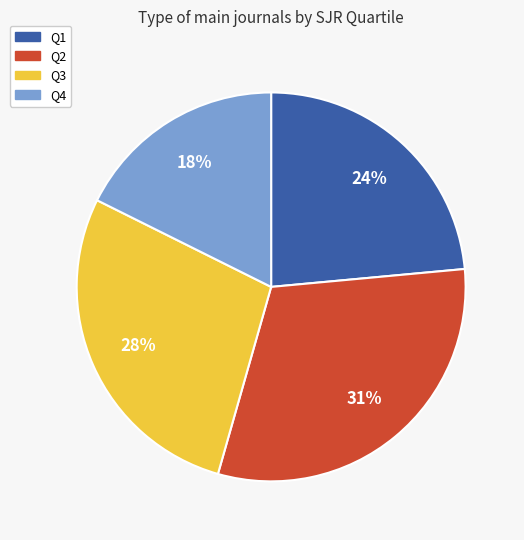

True or false: Q4 accounts for 18% of the total.

True